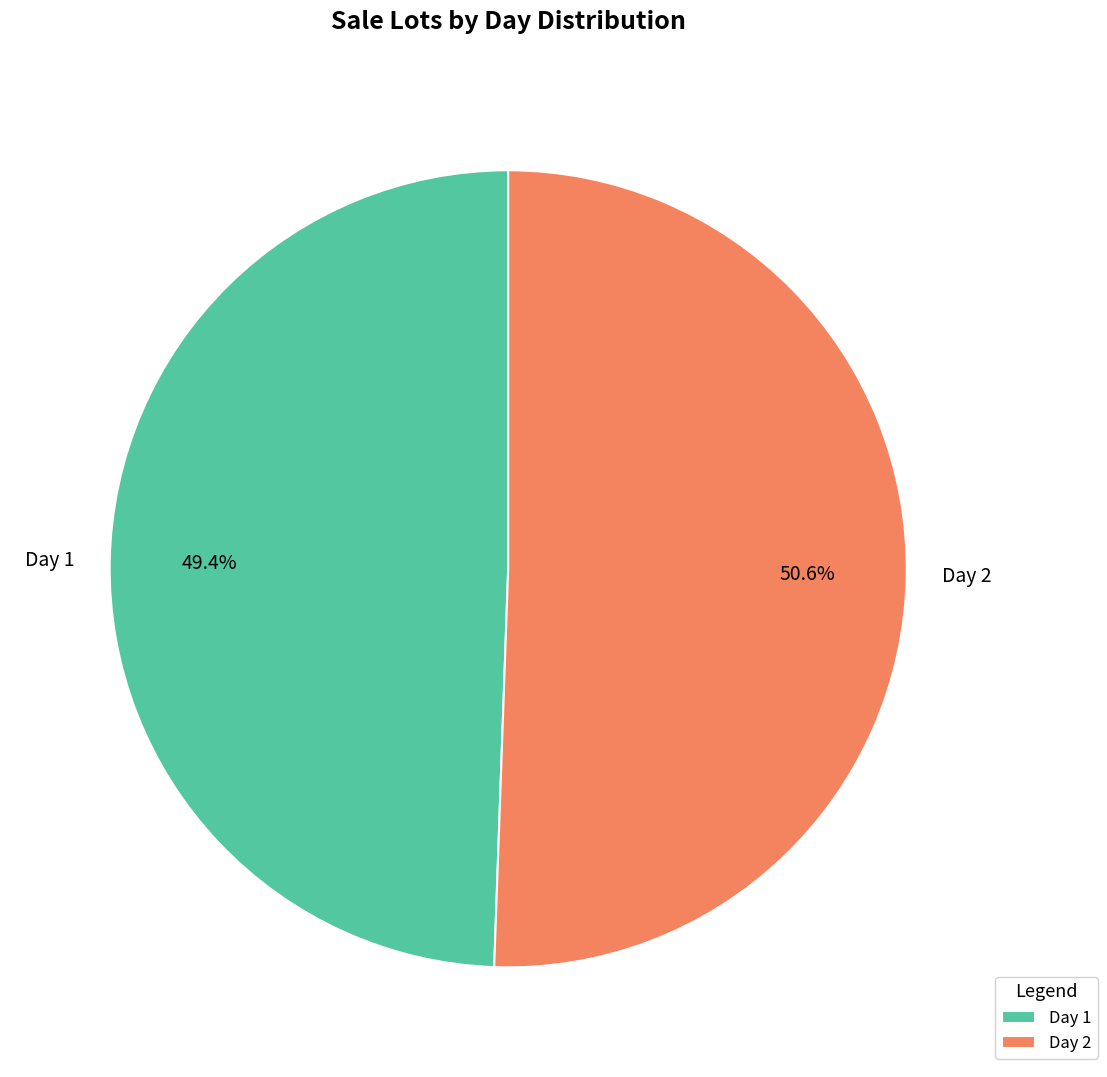

To the nearest percent, what is the average slice percentage?

50%